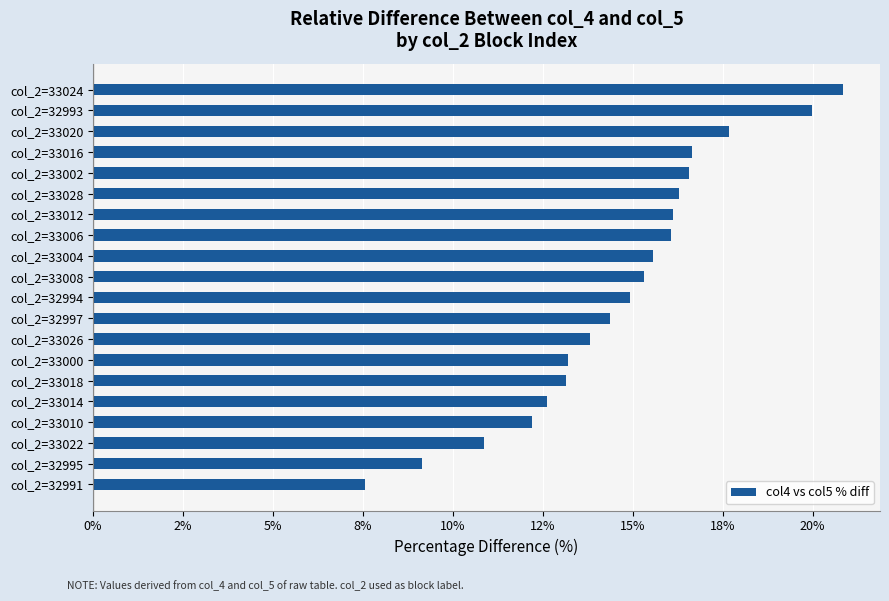

What is the smallest value displayed?

7.6